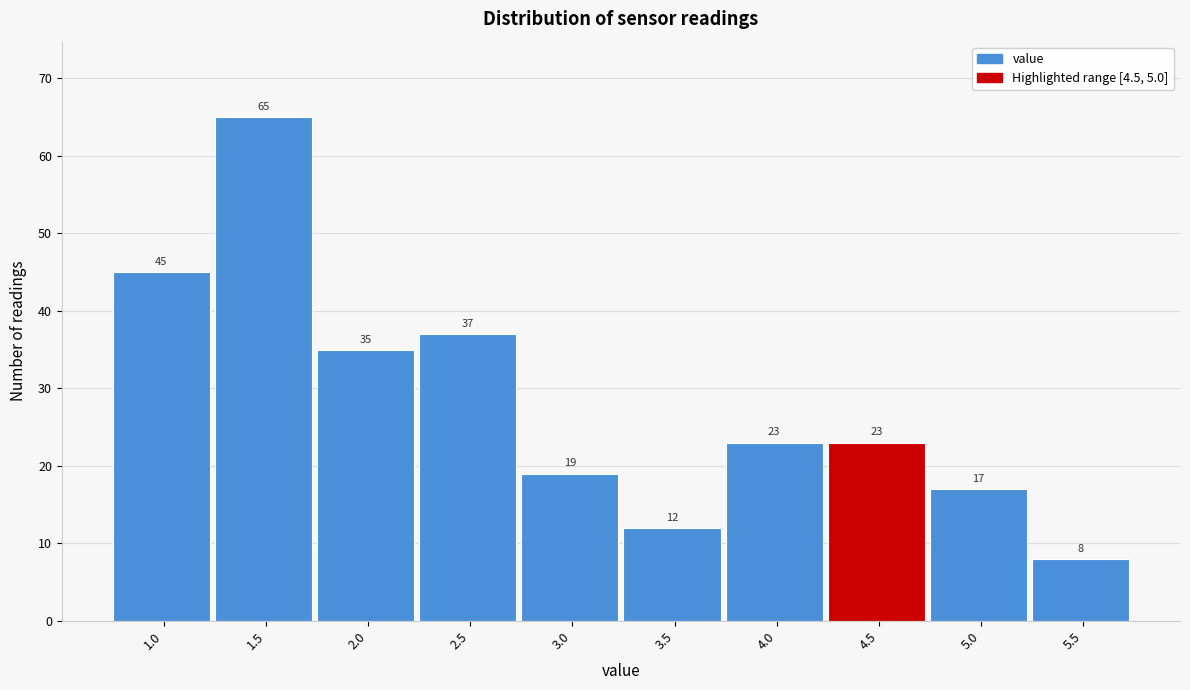

Reading right to left, extract all data points from this chart.

5.5=8	5.0=17	4.5=23	4.0=23	3.5=12	3.0=19	2.5=37	2.0=35	1.5=65	1.0=45